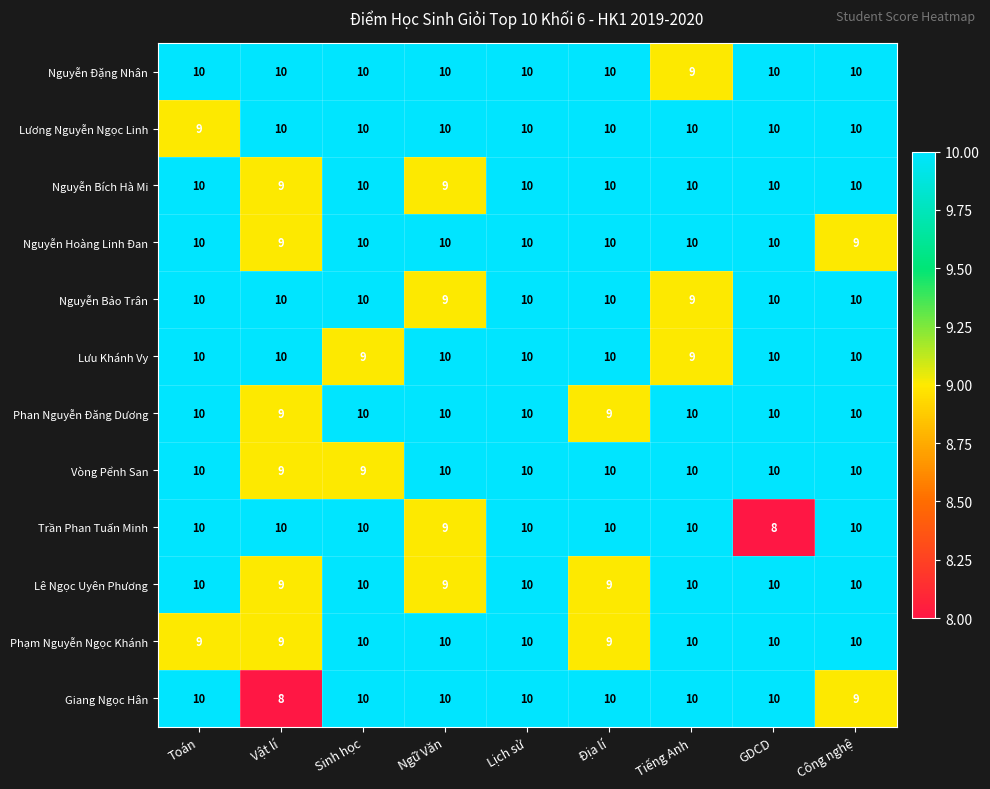

What is the average value of the Phạm Nguyễn Ngọc Khánh series?

10